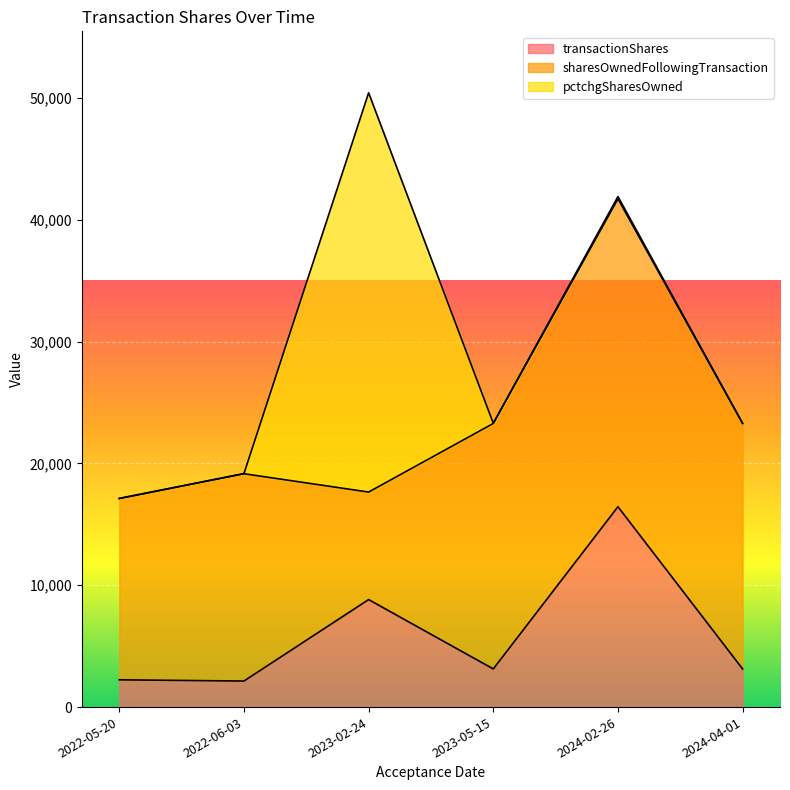

At which category is the sum across all series the highest?

2023-02-24